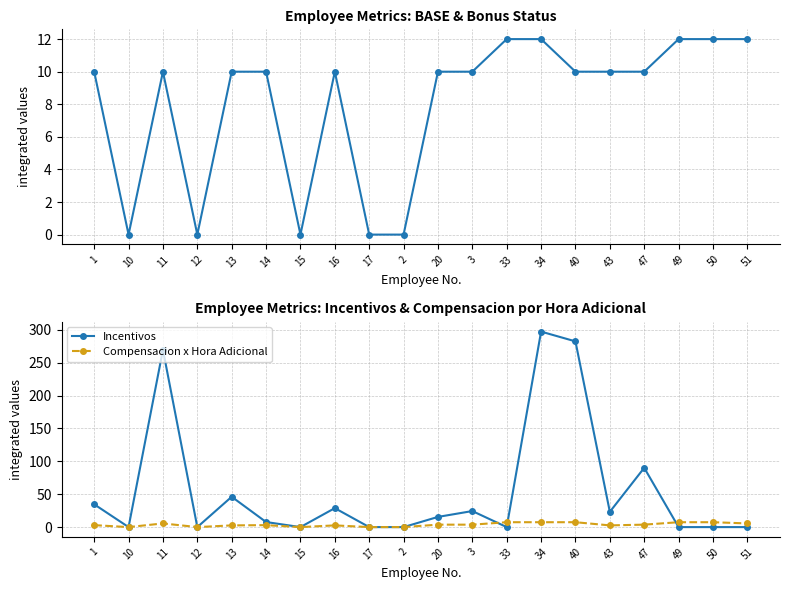

List the series in order of their peak value, highest first.

Incentivos, BASE, Compensacion x Hora Adicional